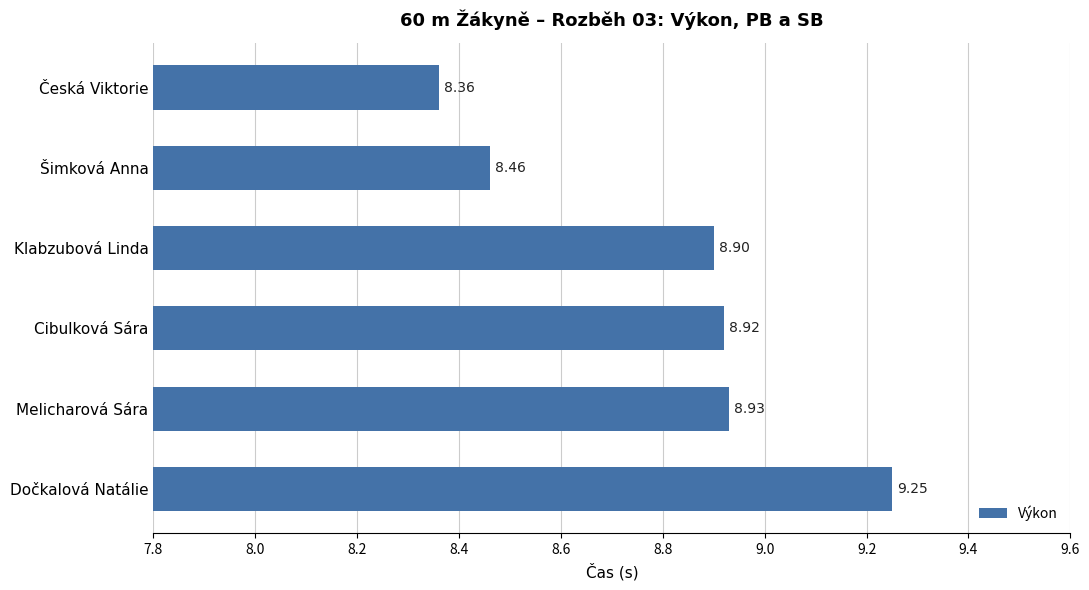

What is the sum of all values?

52.8